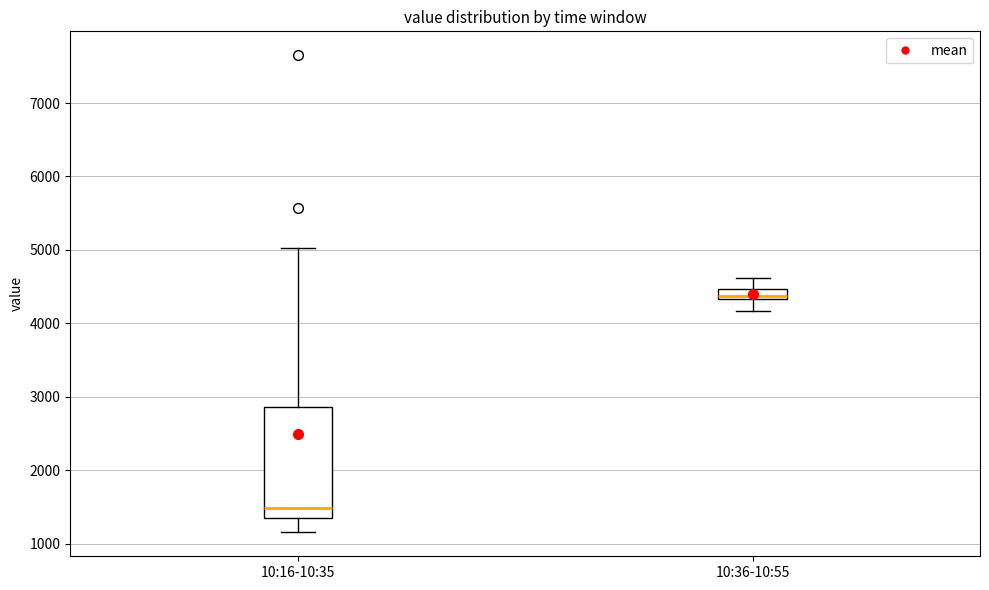

Which box is the tallest, from its lower edge to its upper edge?

10:16-10:35